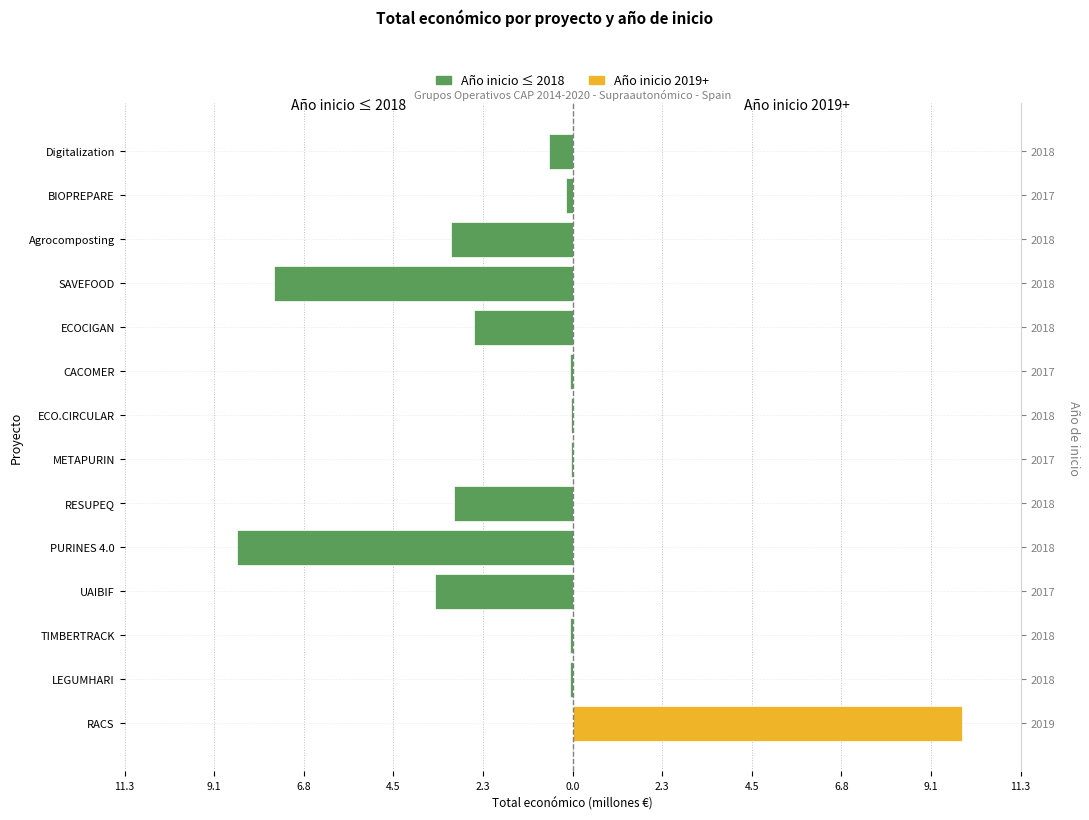

List the series in order of their overall mean, highest first.

Año inicio 2019+, Año inicio ≤ 2018